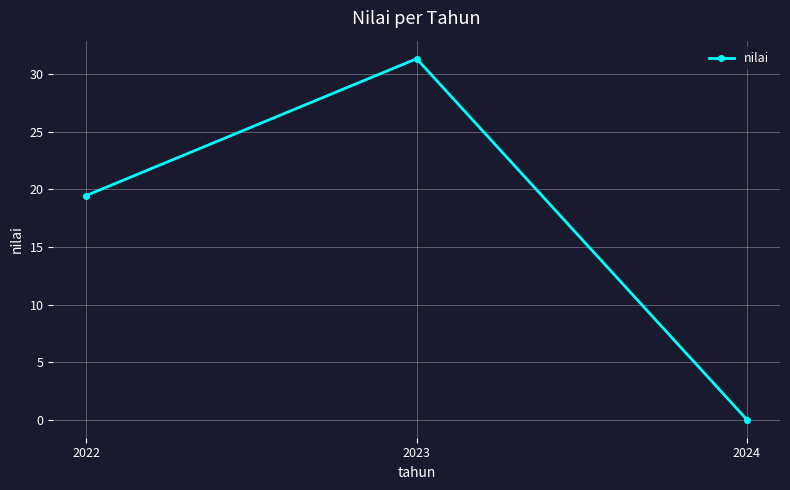

How many values are below 19?

1